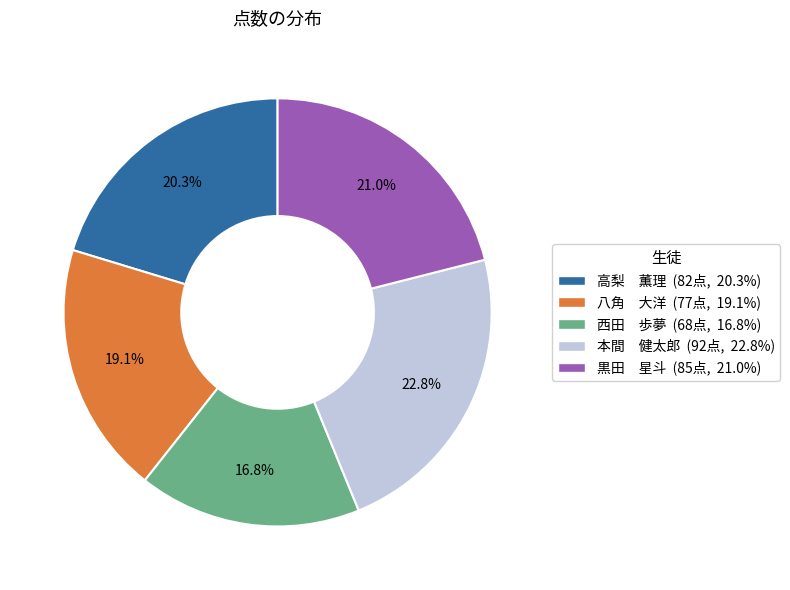

Combined, what portion of the pie is 八角 大洋 and 高梨 薫理?

39.4%